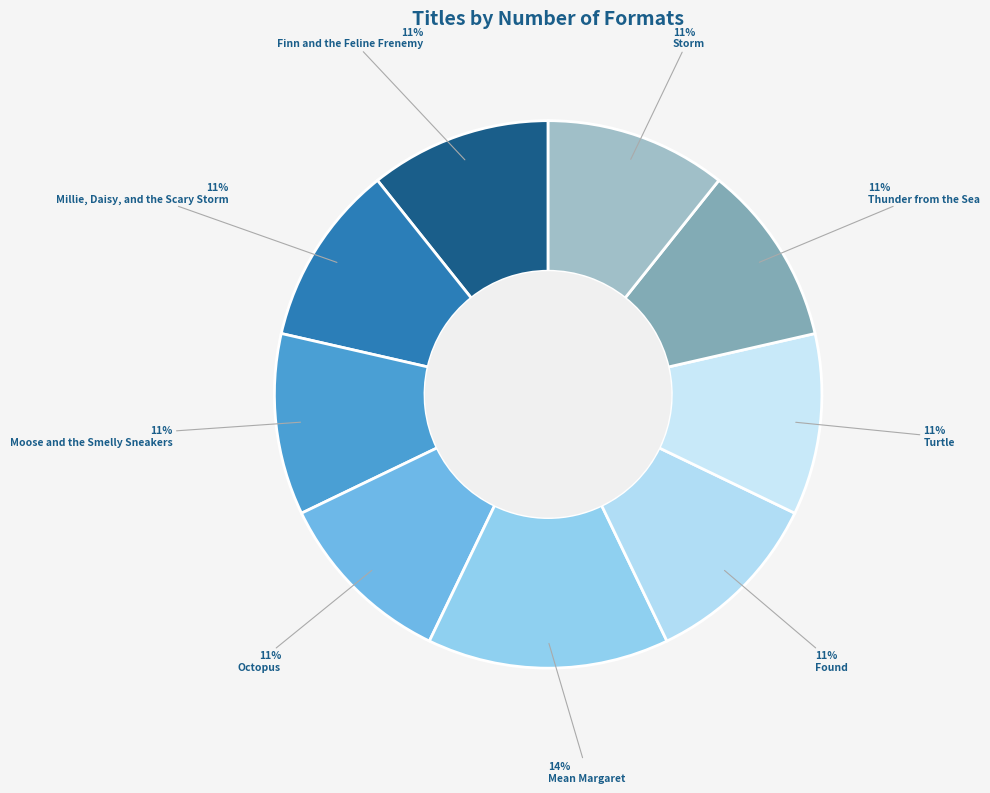

Which slice is the largest?

Mean Margaret